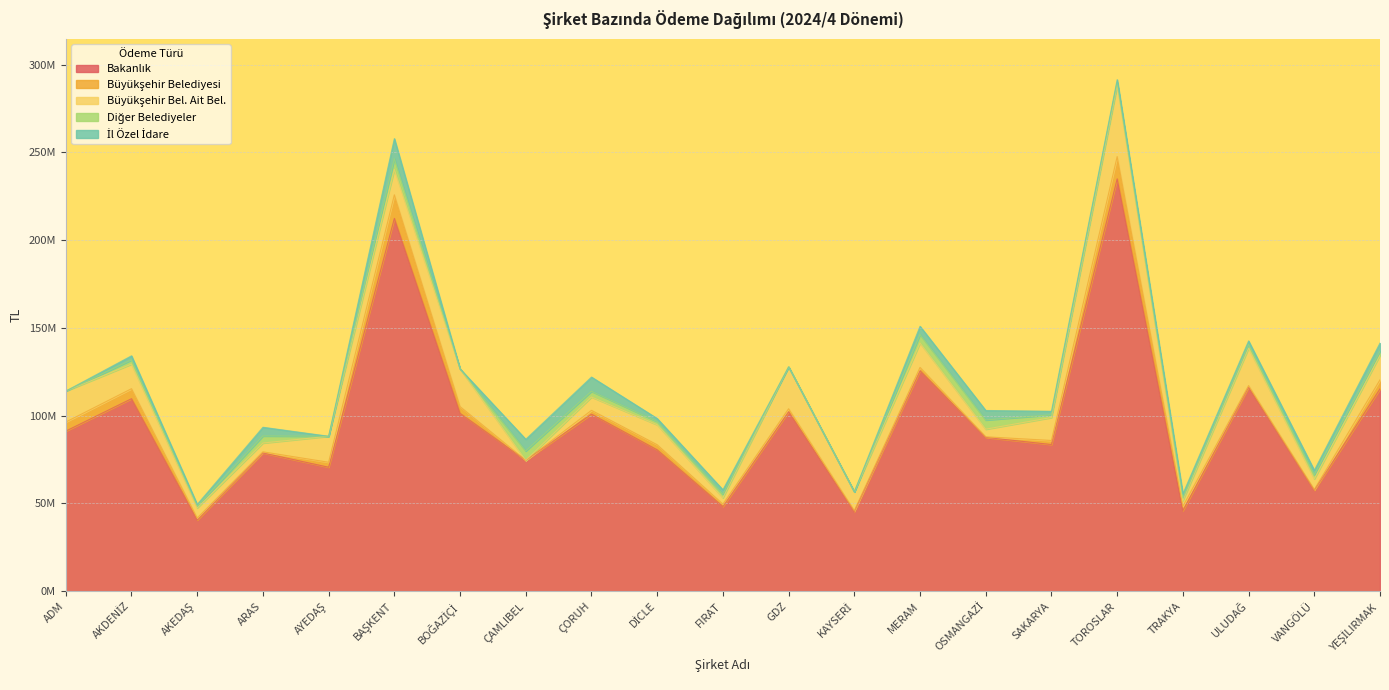

At which category does Diğer Belediyeler reach its first local valley?

AKEDAŞ